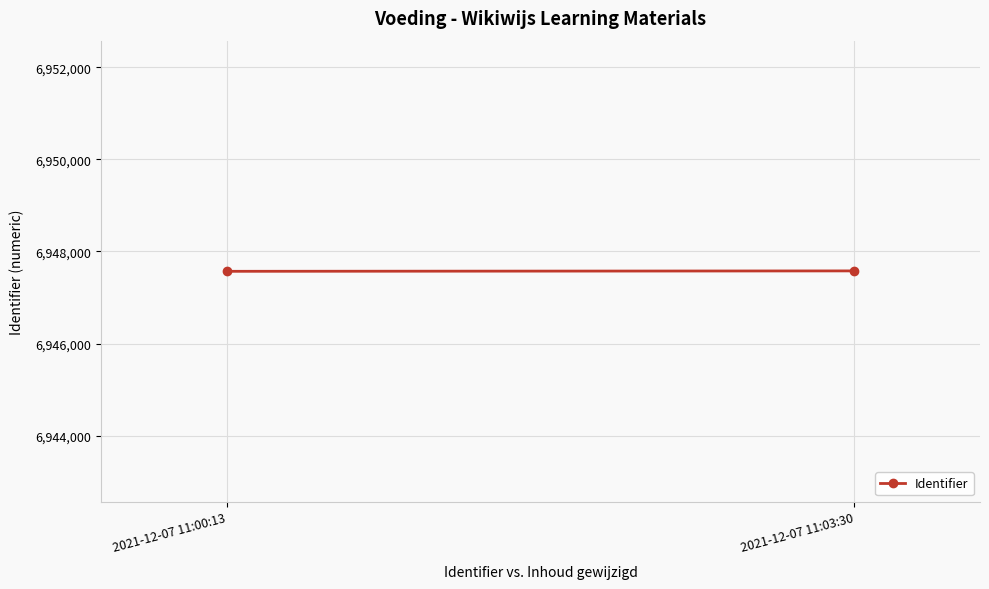

Which has a higher value, 2021-12-07 11:03:30 or 2021-12-07 11:00:13?

2021-12-07 11:03:30